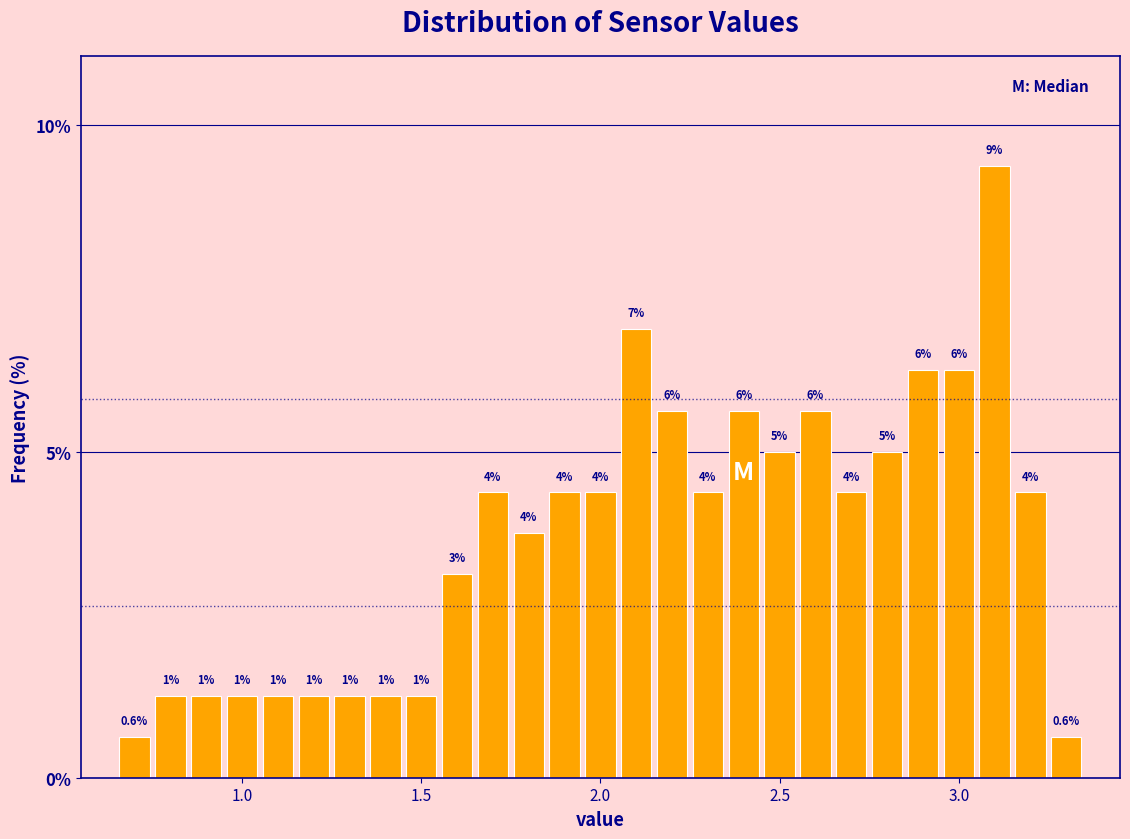

Around what value on the x-axis is the tallest bar? Give the approximate position of its centre, as read against the axis.

3.10